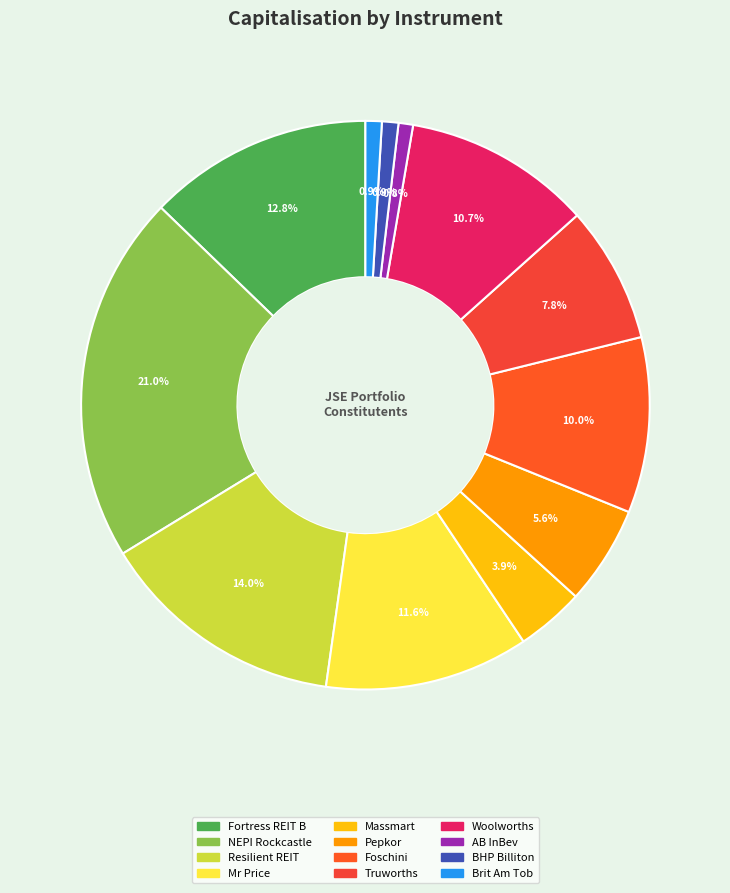

Is there a majority slice in this chart?

No